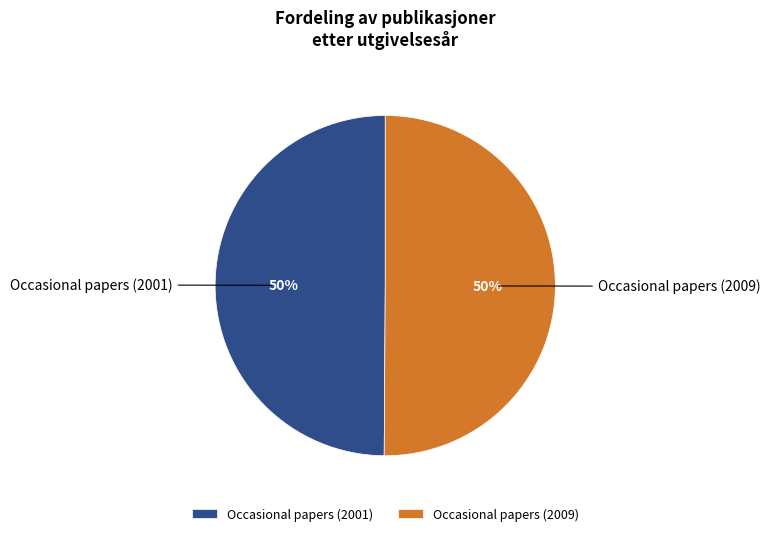

Approximately how many times larger is the value at Occasional papers (2001) compared to Occasional papers (2009)?

1.0